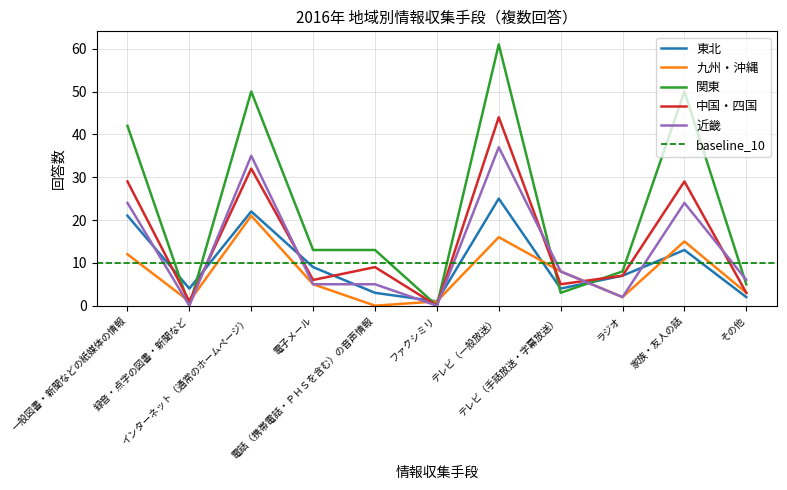

Does the chart display data point markers on the line(s)?

No